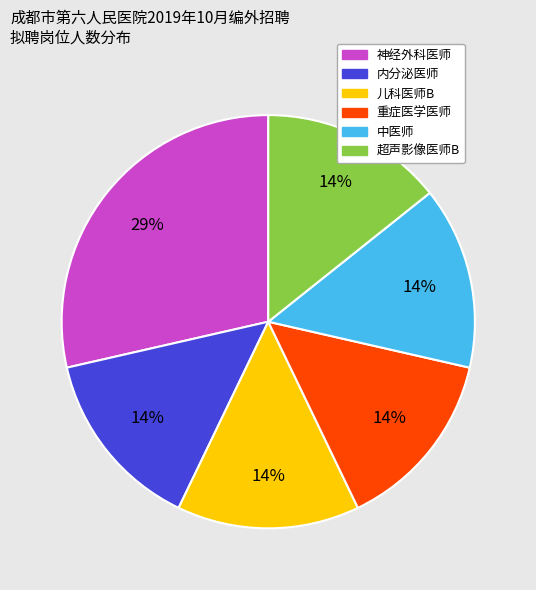

To the nearest percent, what is the average slice percentage?

17%